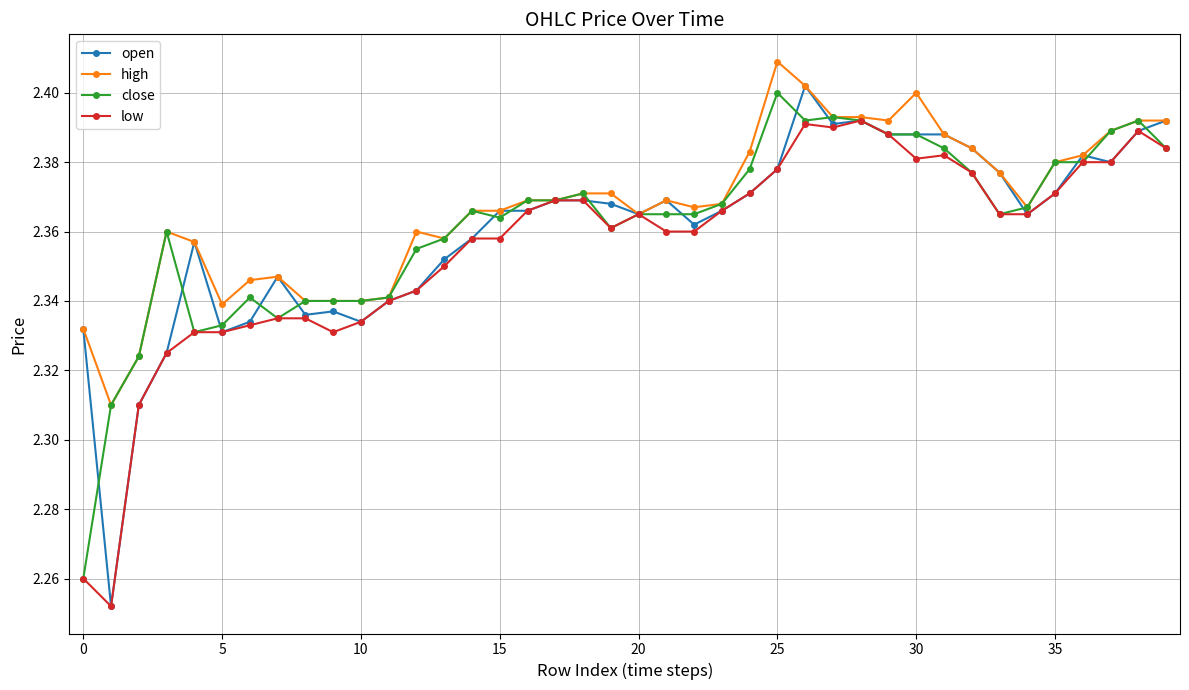

True or false: open has more than 1 points higher than both neighbors.

True